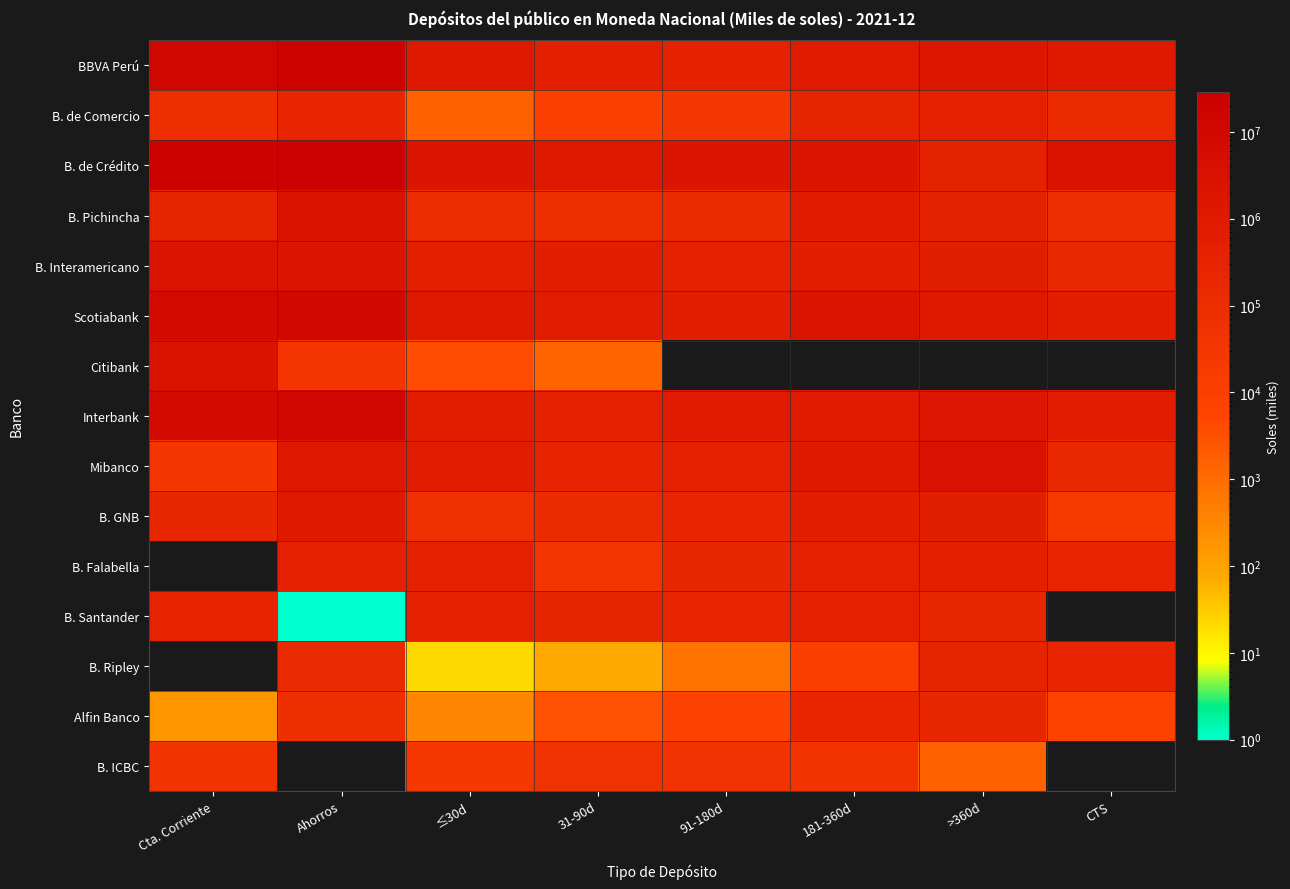

Reading left to right, list all the values displayed in this chart.

BBVA Perú: Cta. Corriente=12500577.7	Ahorros=17609787.7	≤30d=1090747.6	31-90d=522059.2	91-180d=410528.3	181-360d=970297.8	>360d=1565564.4	CTS=1156746.4
B. de Comercio: Cta. Corriente=77629.2	Ahorros=233069.1	≤30d=1610.9	31-90d=9675.4	91-180d=30273.3	181-360d=284828.3	>360d=453546.1	CTS=132162.9
B. de Crédito: Cta. Corriente=24306488.3	Ahorros=29012187.9	≤30d=1853263.9	31-90d=1182894.8	91-180d=1768994.8	181-360d=1765439.0	>360d=377170.6	CTS=2940450.9
B. Pichincha: Cta. Corriente=312713.5	Ahorros=2489932.8	≤30d=108600.2	31-90d=75247.1	91-180d=132902.4	181-360d=931770.8	>360d=451990.1	CTS=81138.7
B. Interamericano: Cta. Corriente=2033703.6	Ahorros=1733035.0	≤30d=531791.3	31-90d=662911.1	91-180d=493351.8	181-360d=682066.6	>360d=598856.0	CTS=201427.9
Scotiabank: Cta. Corriente=7571837.1	Ahorros=10187050.2	≤30d=1159626.0	31-90d=823945.2	91-180d=581932.5	181-360d=2099431.2	>360d=1156115.8	CTS=572409.7
Citibank: Cta. Corriente=2533187.8	Ahorros=35197.3	≤30d=3687.6	31-90d=1328.1	91-180d=0.0	181-360d=0.0	>360d=0.0	CTS=0.0
Interbank: Cta. Corriente=7330376.1	Ahorros=12878518.0	≤30d=671208.4	31-90d=495227.0	91-180d=1011180.7	181-360d=1048098.9	>360d=1655813.8	CTS=815862.6
Mibanco: Cta. Corriente=31216.5	Ahorros=1328659.0	≤30d=795410.9	31-90d=349616.3	91-180d=474038.6	181-360d=1155250.9	>360d=3380008.9	CTS=175561.2
B. GNB: Cta. Corriente=226542.6	Ahorros=1222870.6	≤30d=68706.6	31-90d=134446.5	91-180d=253313.6	181-360d=635906.4	>360d=621696.8	CTS=20537.8
B. Falabella: Cta. Corriente=0.0	Ahorros=452451.4	≤30d=513157.6	31-90d=38455.3	91-180d=225944.7	181-360d=482593.0	>360d=552756.7	CTS=241404.9
B. Santander: Cta. Corriente=361483.6	Ahorros=0.7	≤30d=486926.2	31-90d=293271.8	91-180d=231961.6	181-360d=463885.8	>360d=227660.9	CTS=0.0
B. Ripley: Cta. Corriente=0.0	Ahorros=160137.8	≤30d=21.8	31-90d=78.8	91-180d=744.4	181-360d=10393.9	>360d=311034.6	CTS=242356.1
Alfin Banco: Cta. Corriente=174.2	Ahorros=70618.3	≤30d=321.4	31-90d=3106.6	91-180d=7150.0	181-360d=207893.8	>360d=218562.9	CTS=6977.7
B. ICBC: Cta. Corriente=44322.7	Ahorros=0.0	≤30d=24762.1	31-90d=59744.7	91-180d=48557.4	181-360d=44000.0	>360d=1665.8	CTS=0.0